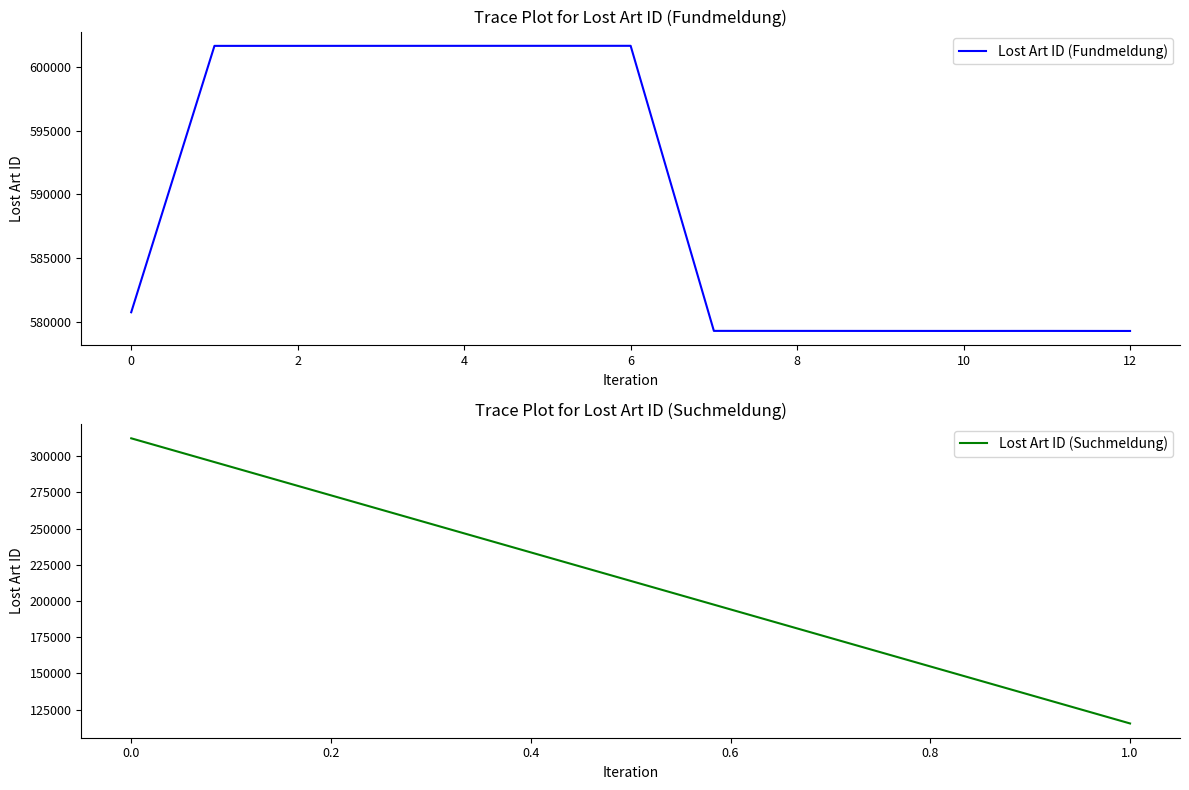

What is the difference between the second highest and second lowest values?

22418